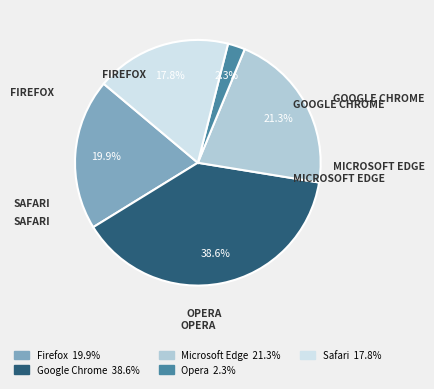

Does Microsoft Edge represent more than half of the total?

No